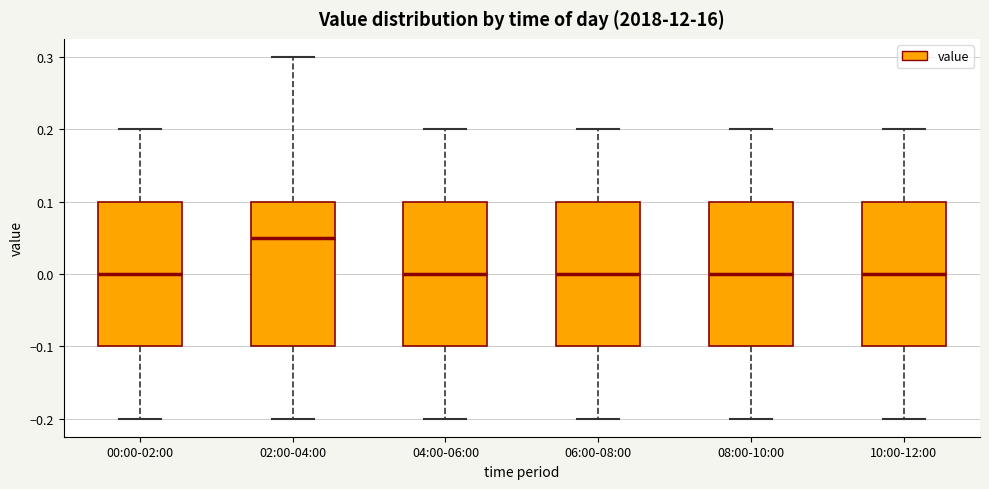

Reading left to right, read every box against the y-axis: the position of its median line, the range the box covers, and the ends of its whiskers. The values are not printed on the chart, so give them approximately, as read against the axis.

00:00-02:00: median 0.00, box -0.10 to 0.10, whiskers -0.20 to 0.20
02:00-04:00: median 0.05, box -0.10 to 0.10, whiskers -0.20 to 0.30
04:00-06:00: median 0.00, box -0.10 to 0.10, whiskers -0.20 to 0.20
06:00-08:00: median 0.00, box -0.10 to 0.10, whiskers -0.20 to 0.20
08:00-10:00: median 0.00, box -0.10 to 0.10, whiskers -0.20 to 0.20
10:00-12:00: median 0.00, box -0.10 to 0.10, whiskers -0.20 to 0.20